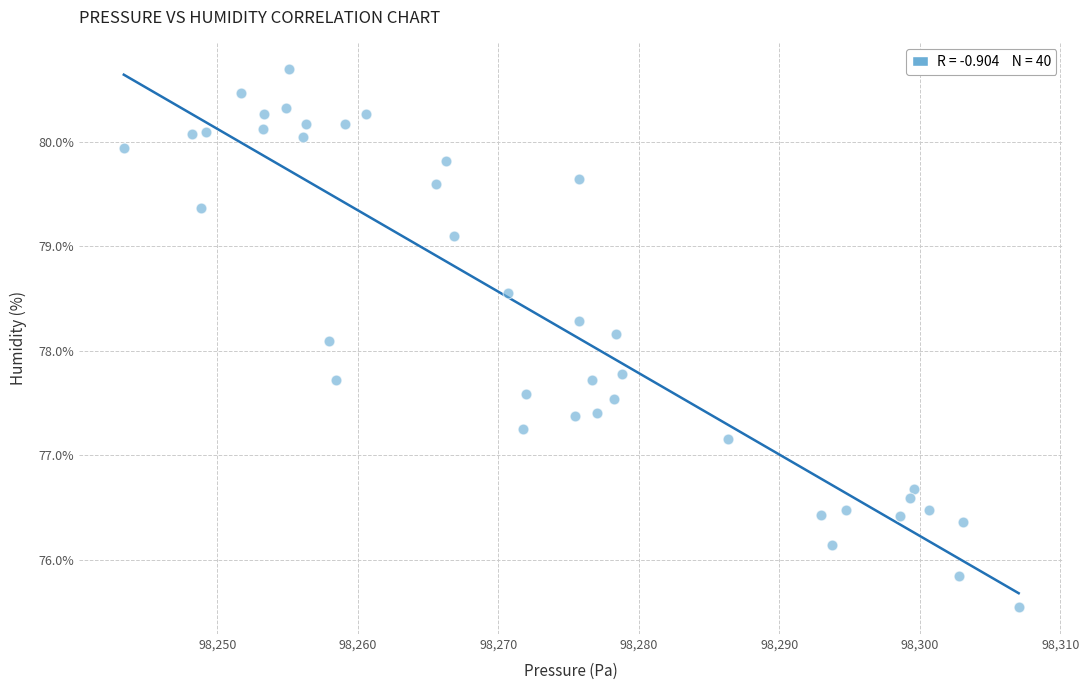

What is the range of Y values (max minus min)?

5.1